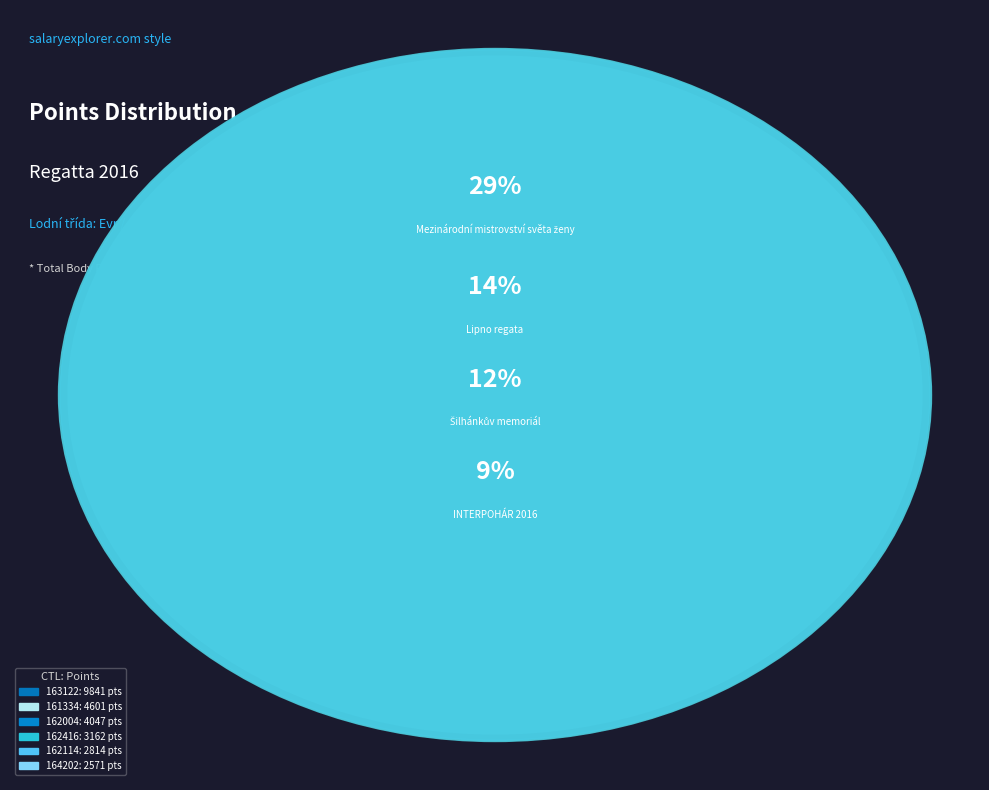

To the nearest percent, what is the difference between the 162416 and 163122 slice percentages?

20%